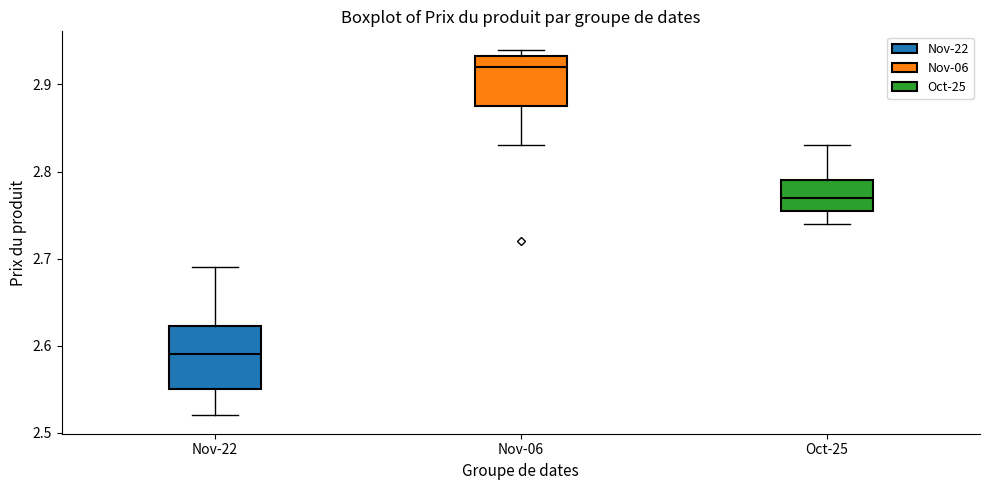

Reading left to right, read every box against the y-axis: the position of its median line, the range the box covers, and the ends of its whiskers. The values are not printed on the chart, so give them approximately, as read against the axis.

Nov-22: median 2.59, box 2.55 to 2.62, whiskers 2.52 to 2.69
Nov-06: median 2.92, box 2.88 to 2.93, whiskers 2.83 to 2.94
Oct-25: median 2.77, box 2.76 to 2.79, whiskers 2.74 to 2.83